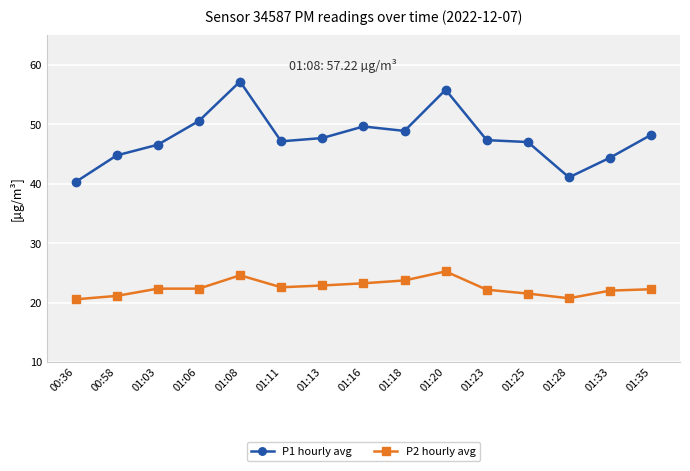

What is the spread (max minus min) of values at 01:33?

22.4